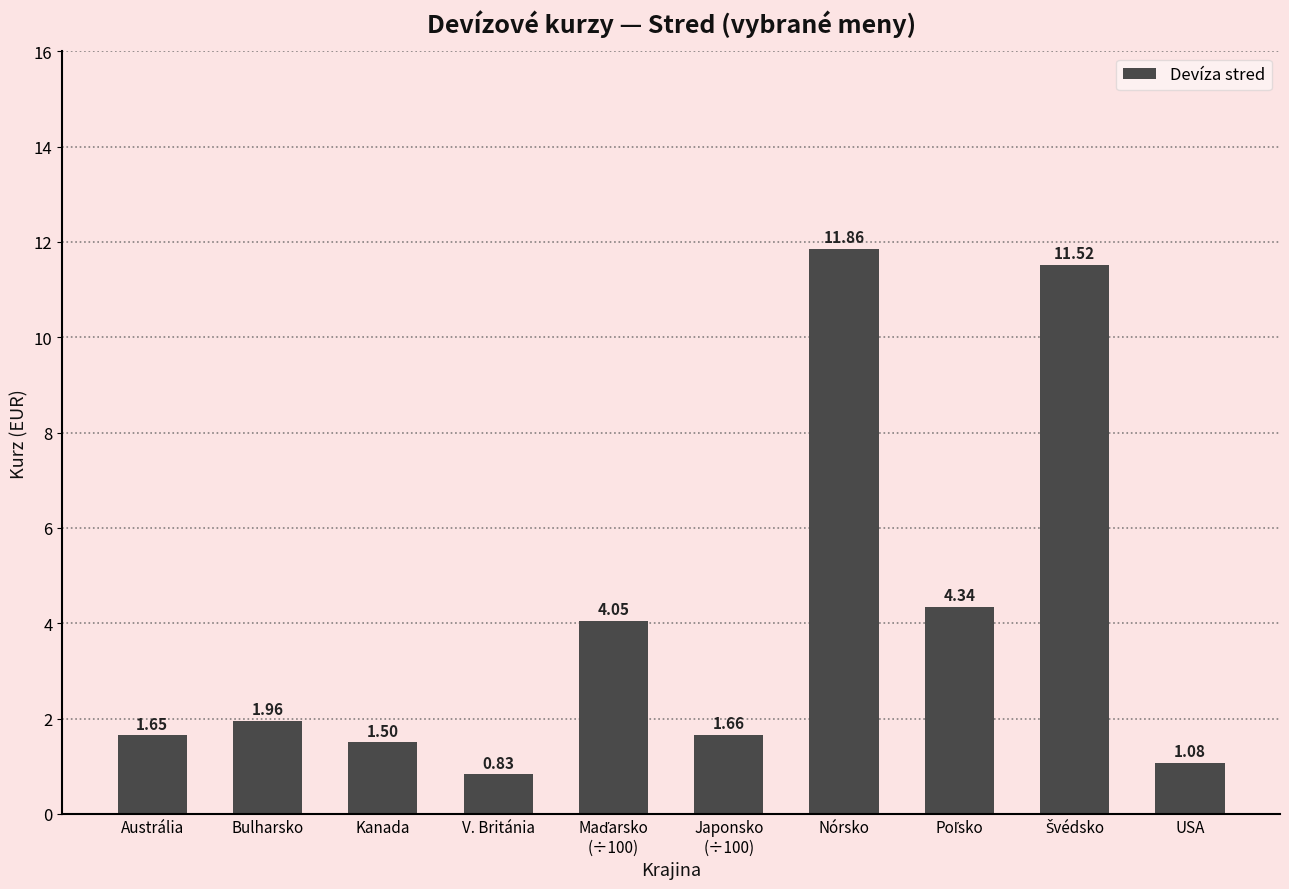

What is the label of the 6th bar from the left?

Japonsko
(÷100)